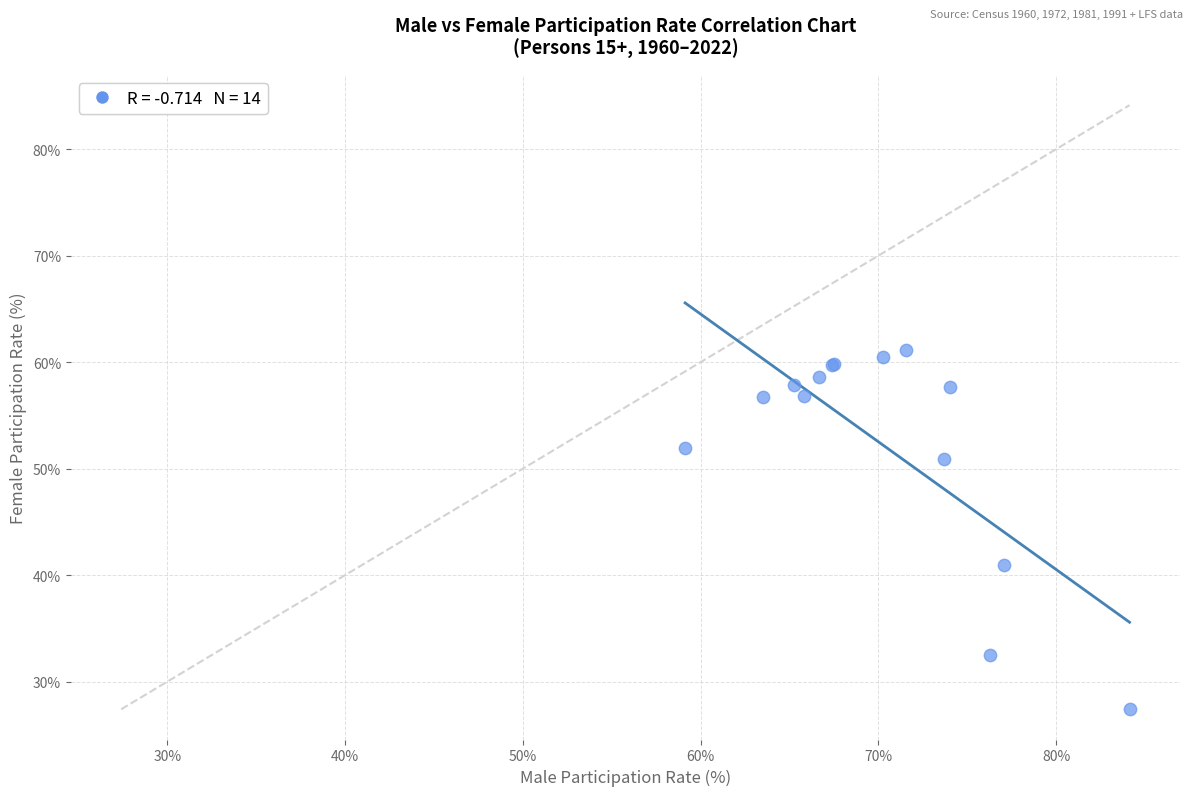

What Y value in the scatter plot is closest to 44?

41.0